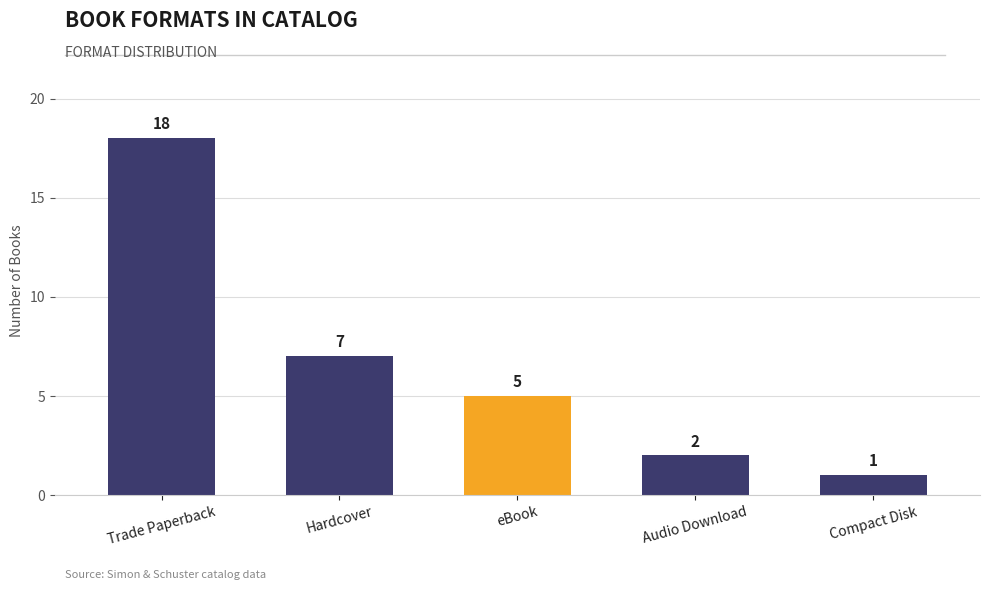

Reading left to right, what are all the values shown in this chart?

18	7	5	2	1